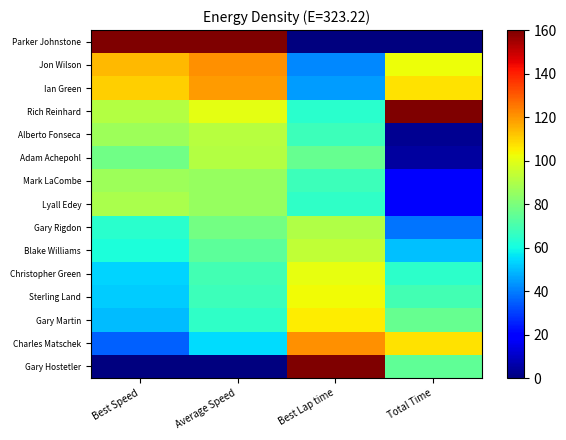

At how many categories does at least one series exceed 40?

4